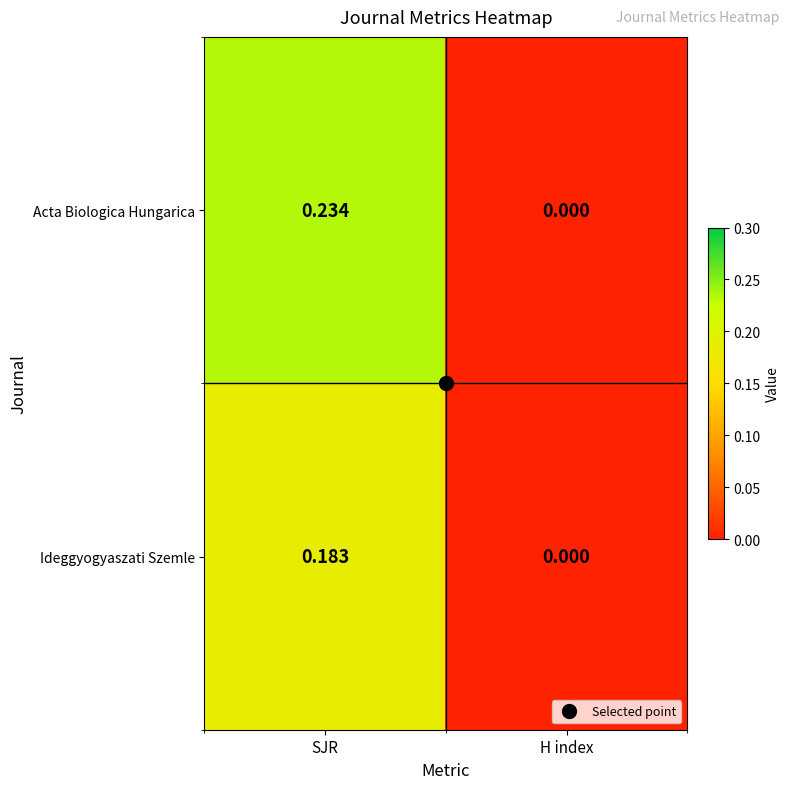

Rank the series by their average value, from highest to lowest.

Acta Biologica Hungarica, Ideggyogyaszati Szemle